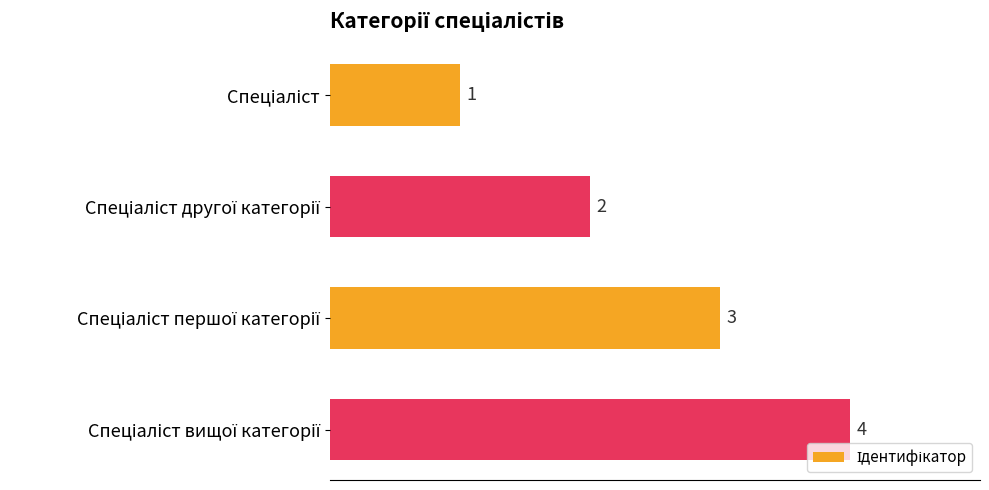

What is the maximum value shown in the chart?

4